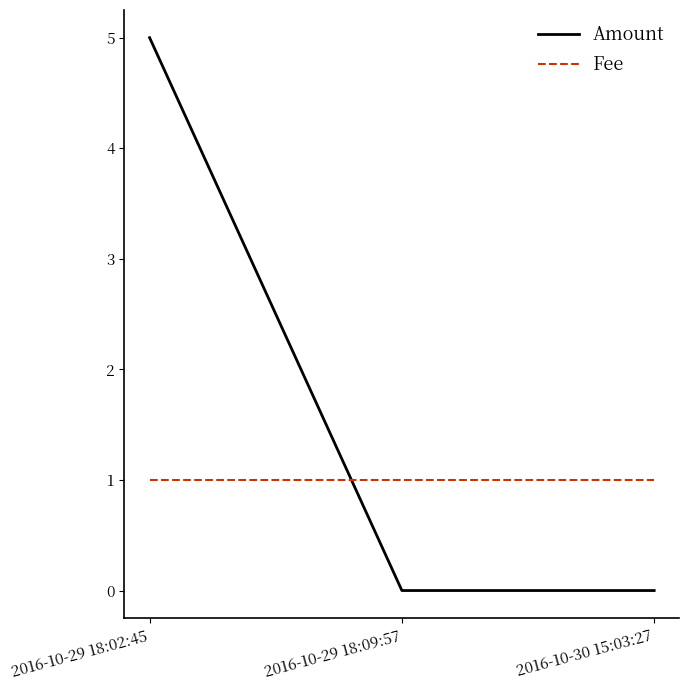

What is the maximum value for Amount?

5